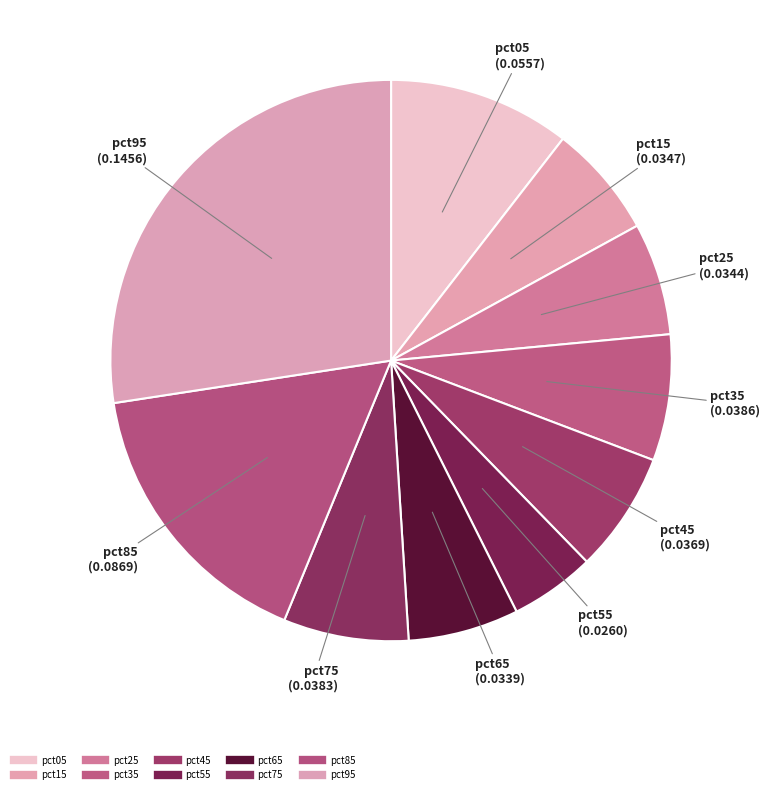

What is the smallest slice in the pie chart?

pct55